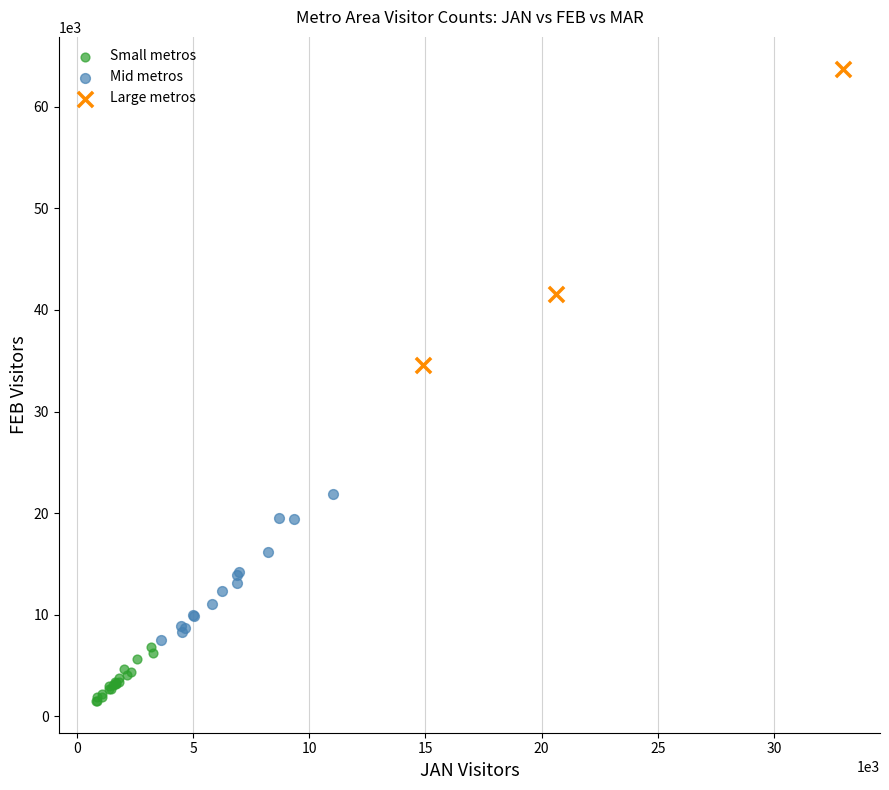

What are all the series names shown in the legend?

Small metros, Mid metros, Large metros